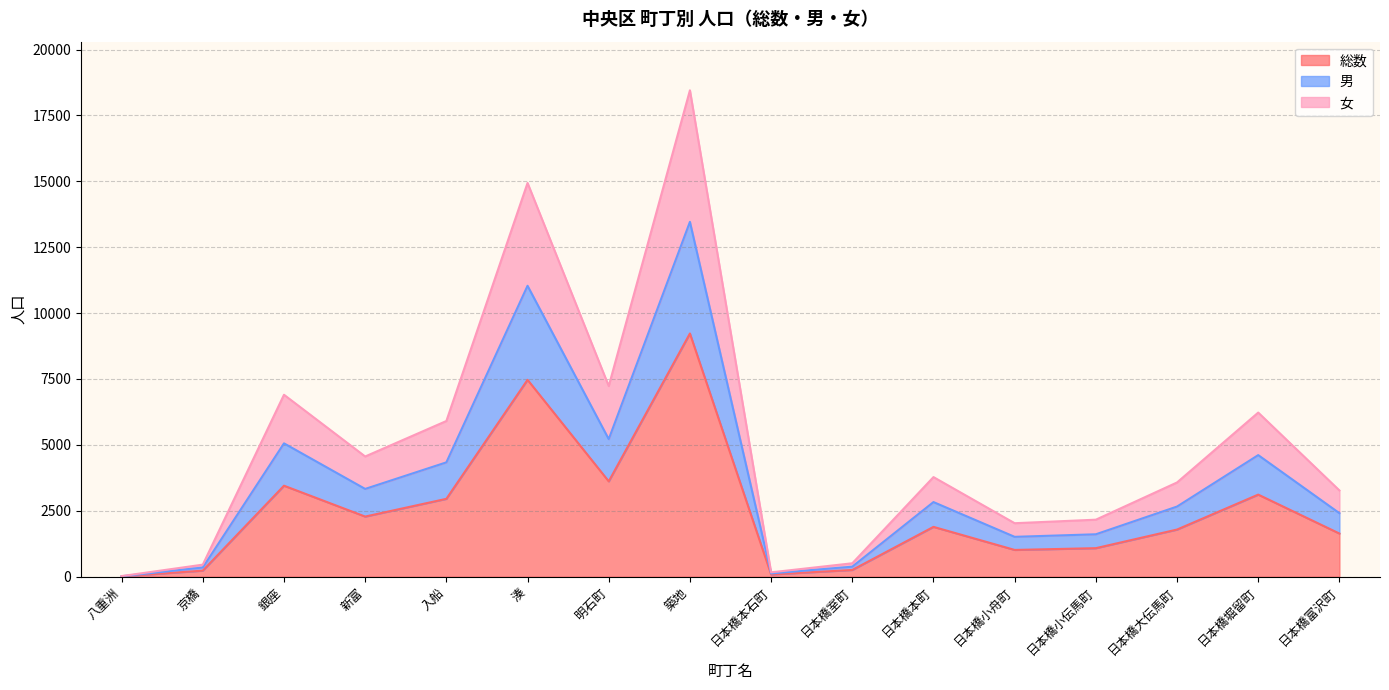

How many lines are shown in the chart?

3